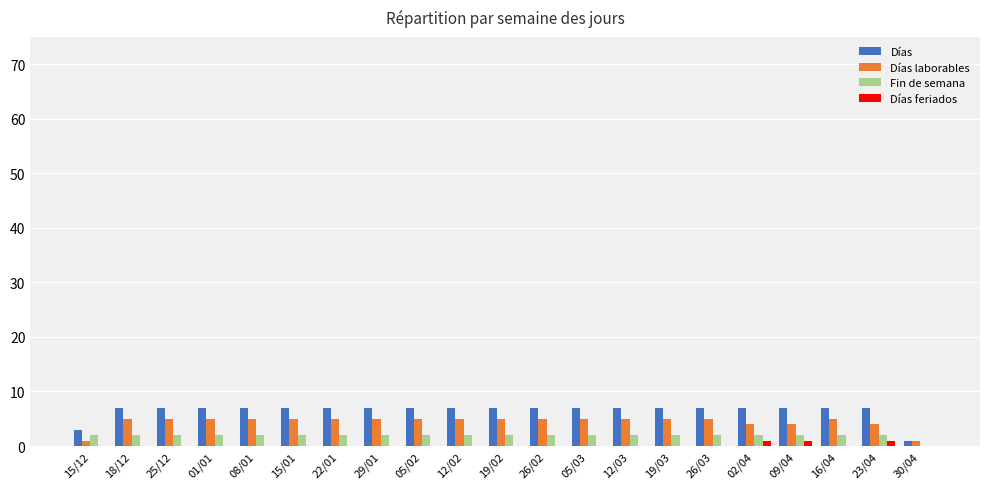

What is the greatest value displayed?

7